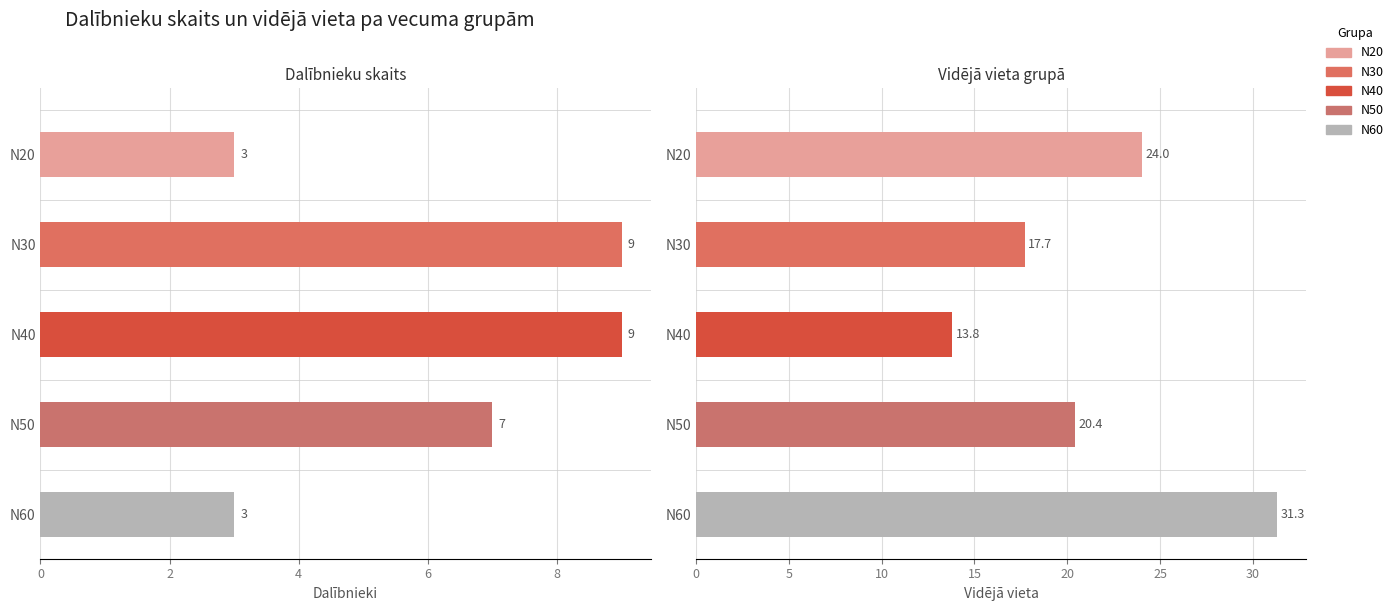

Rank the series by their average value, from highest to lowest.

Vidējā vieta, Dalībnieku skaits